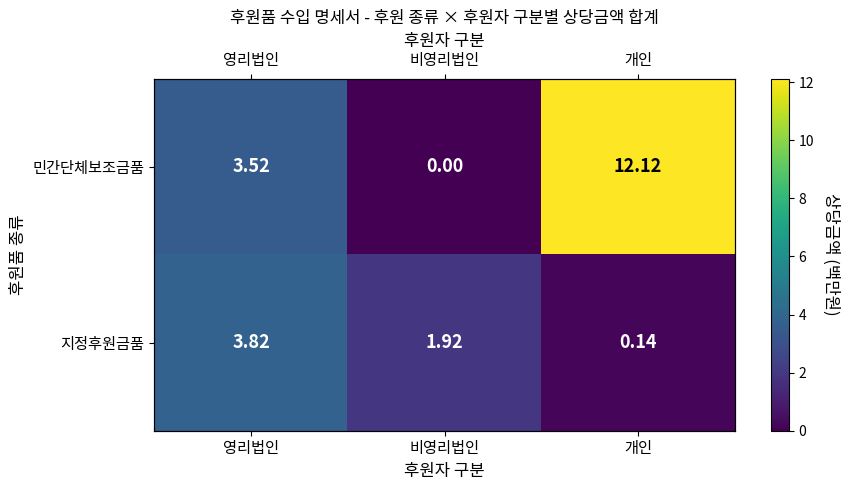

What is the maximum value shown in the chart?

12.1